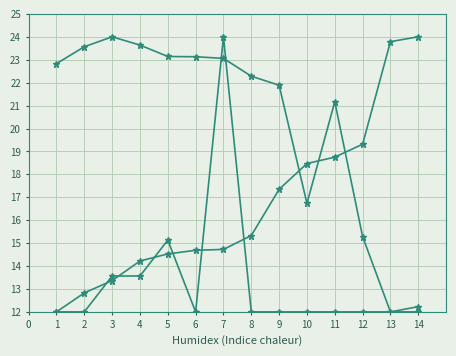

How many lines are shown in the chart?

3